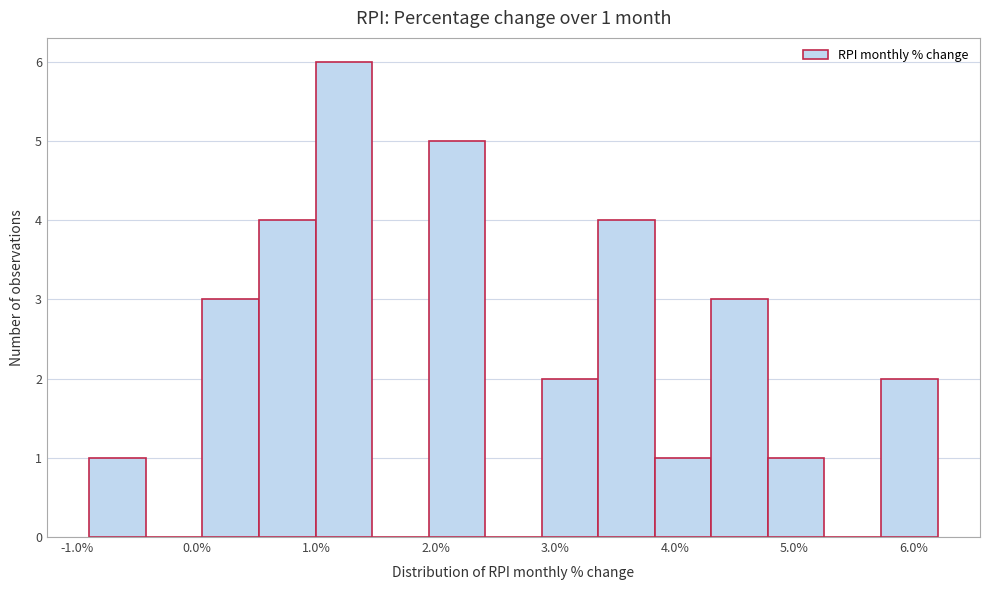

Which range on the x-axis has the tallest bar?

1.0 to 1.5